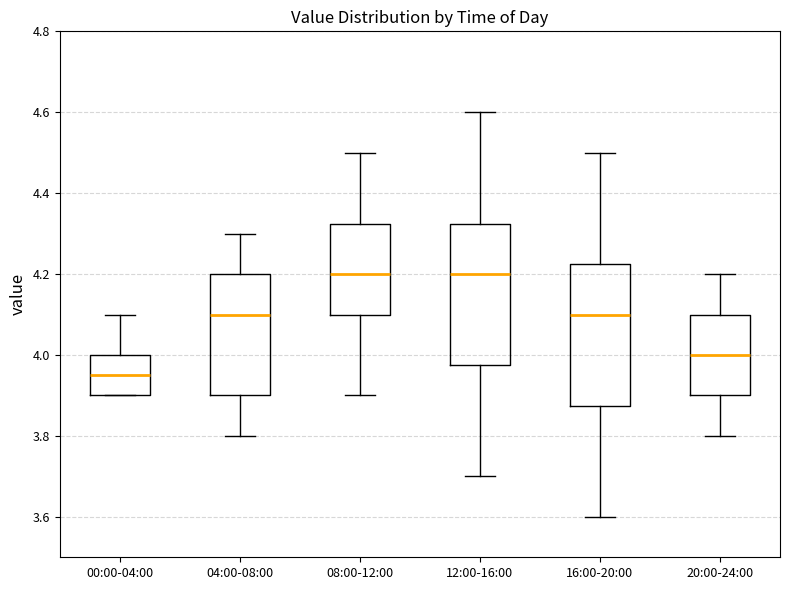

Where is the lower edge of the box for 08:00-12:00 on the y-axis? The values are not printed on the chart, so give them approximately, as read against the axis.

4.10